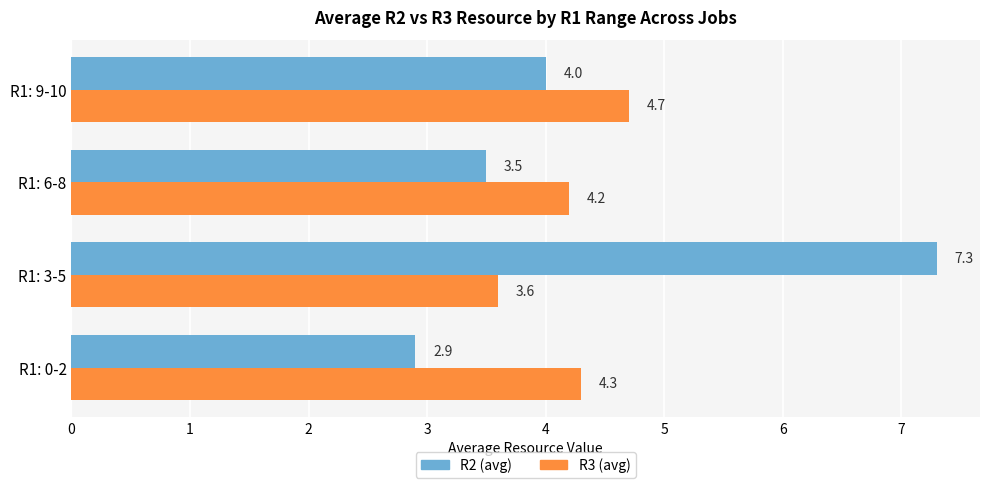

Which series has the widest spread of values?

R2 (avg)